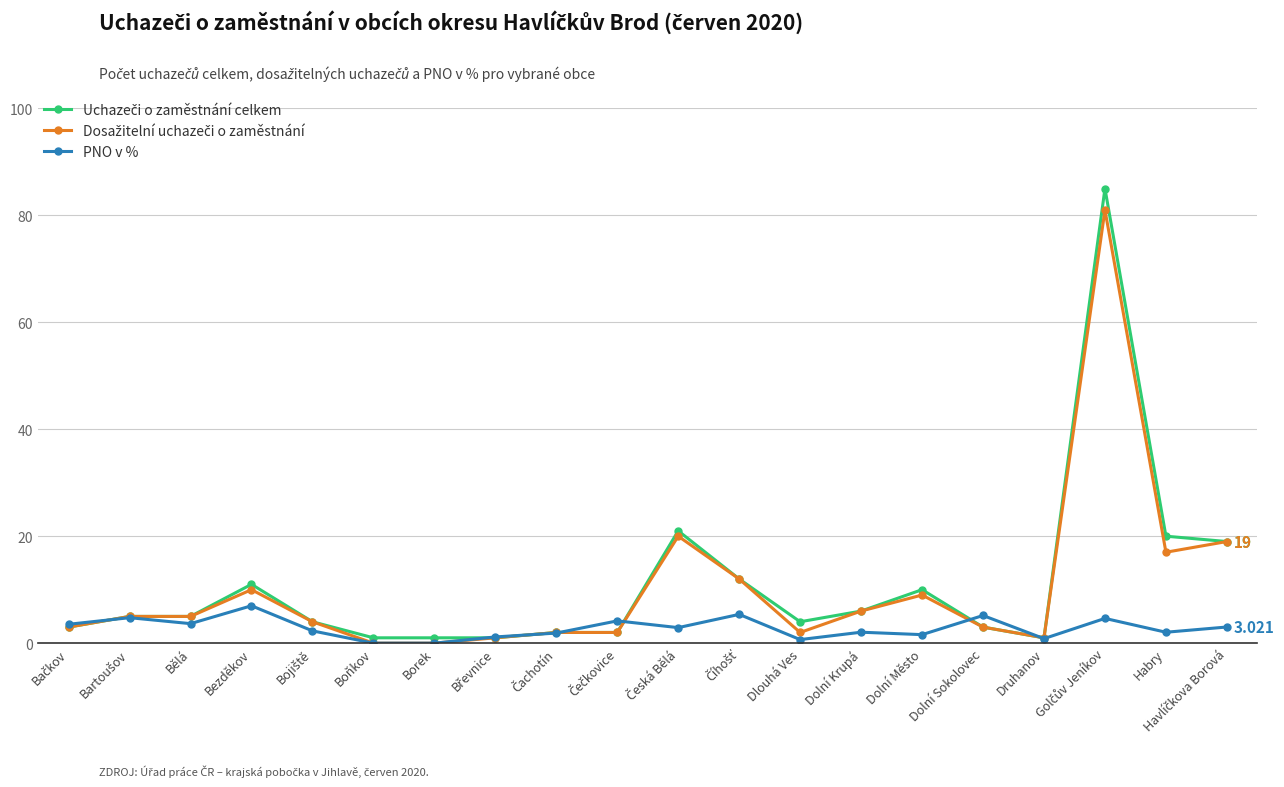

True or false: PNO v % has more than 1 interior local peaks.

True